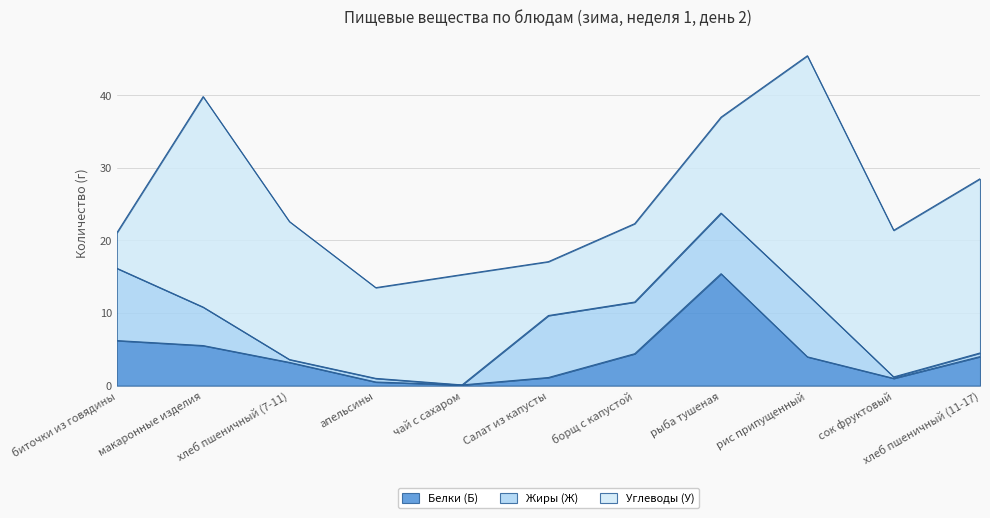

What is the label of the 2nd point from the right?

сок фруктовый